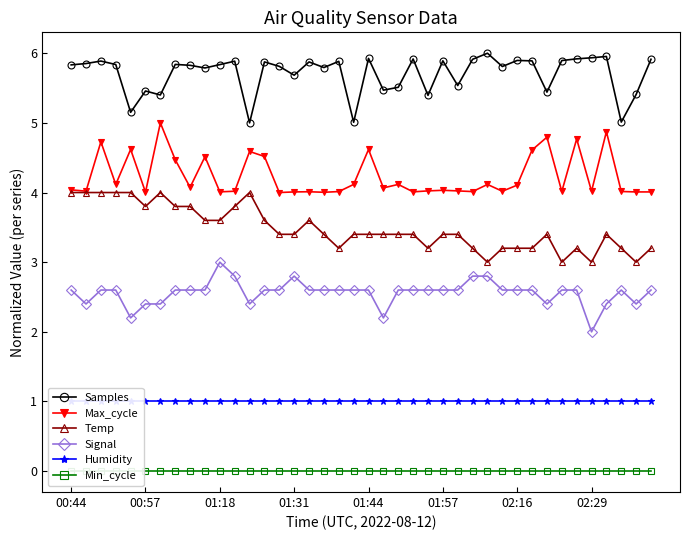

How many interior local valleys does the Samples series have?

13